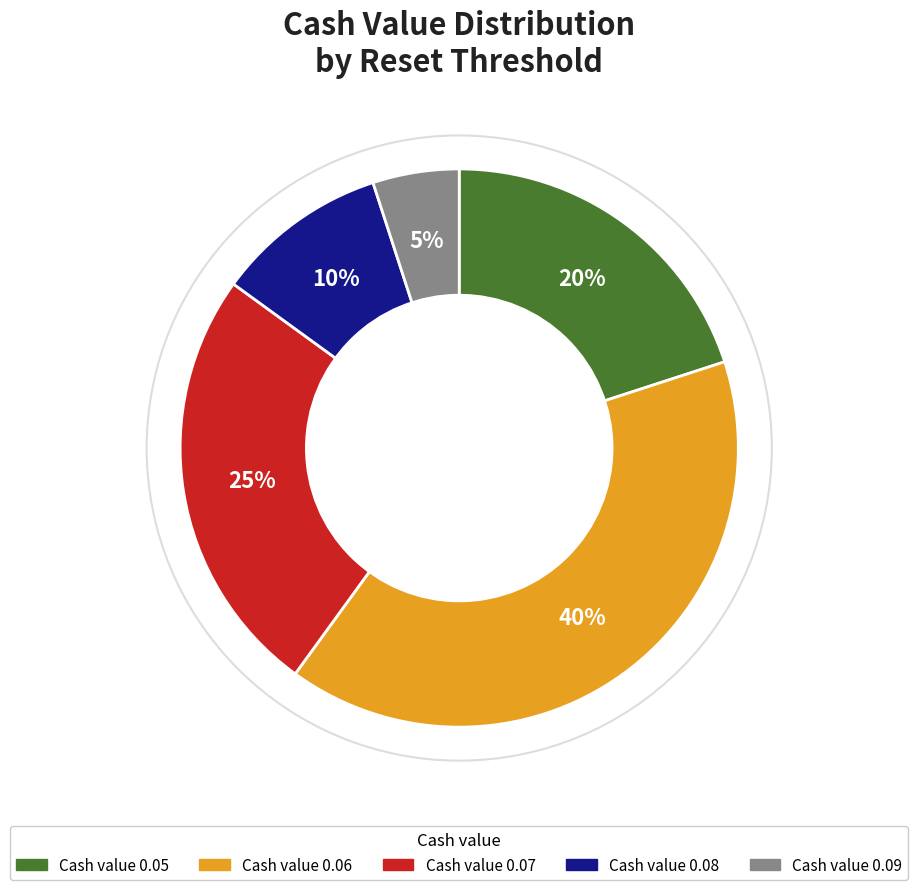

How many segments does this pie chart have?

5